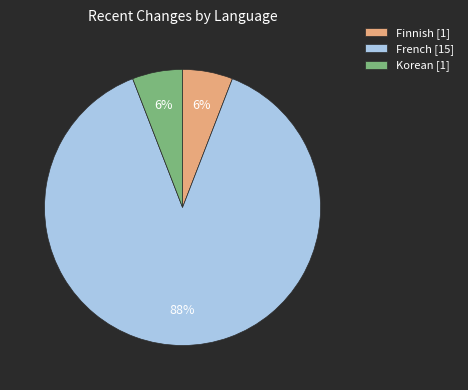

To the nearest percent, what is the difference between the largest and smallest slice percentages?

82%